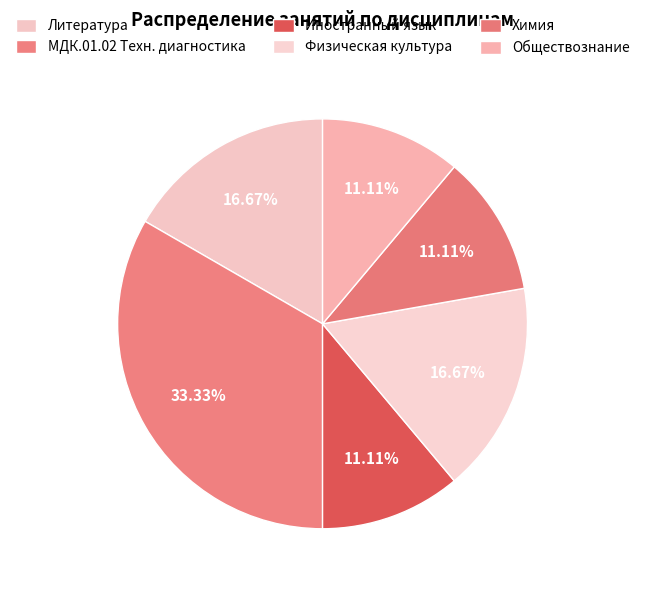

How many segments does this pie chart have?

6